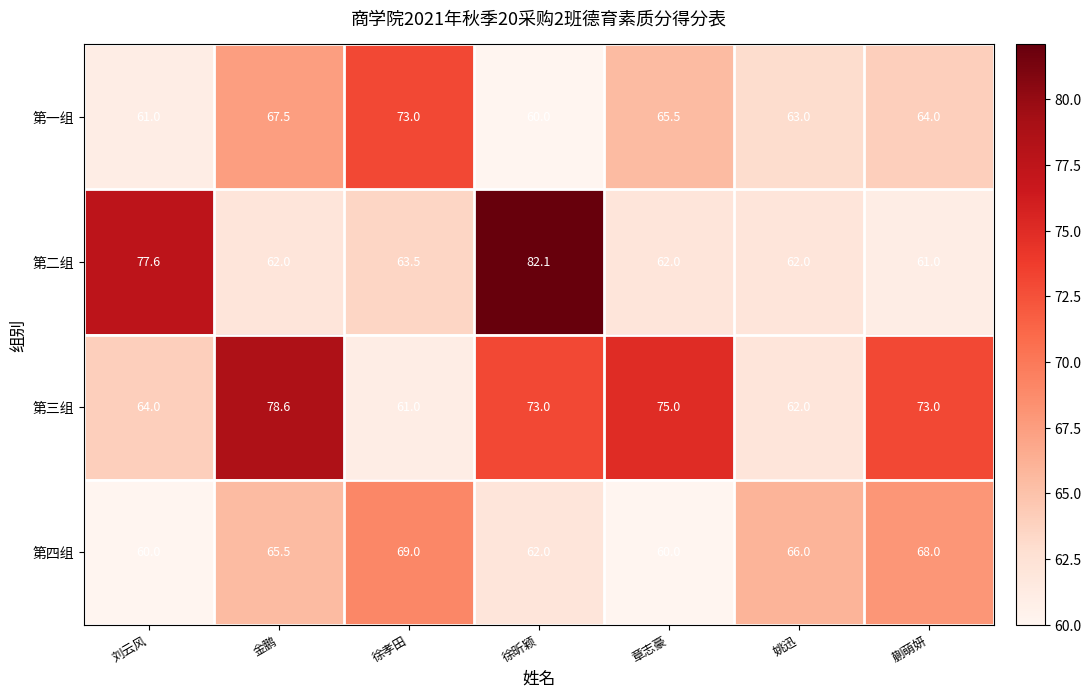

True or false: 第二组 has a value of 35.6 at 徐孝田.

False